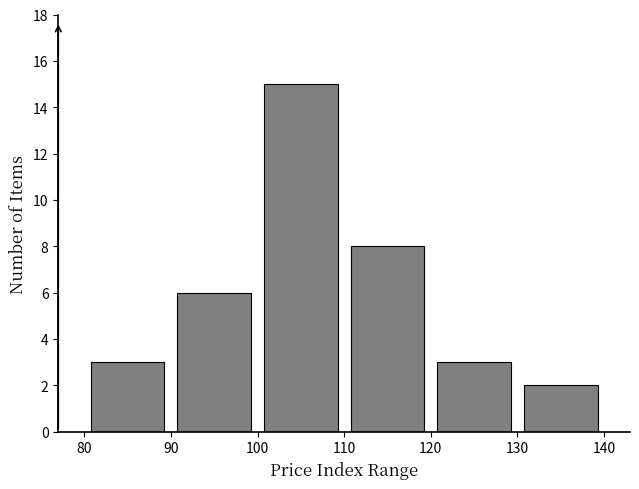

Which range on the x-axis has the tallest bar?

100 to 110